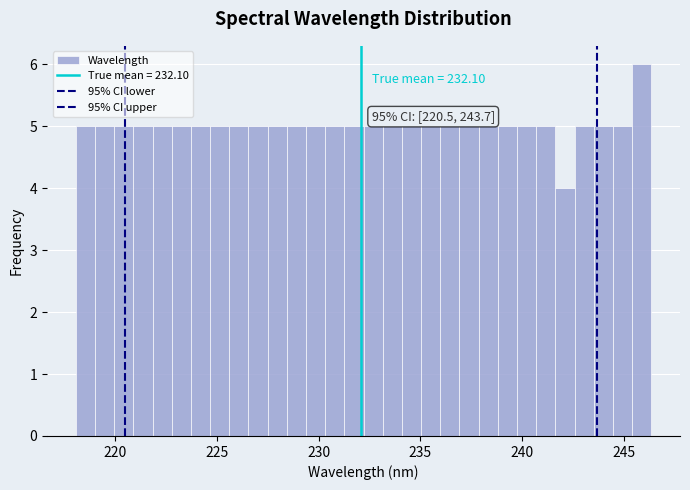

Read against the x-axis, roughly where is the centre of the tallest bar?

246.0